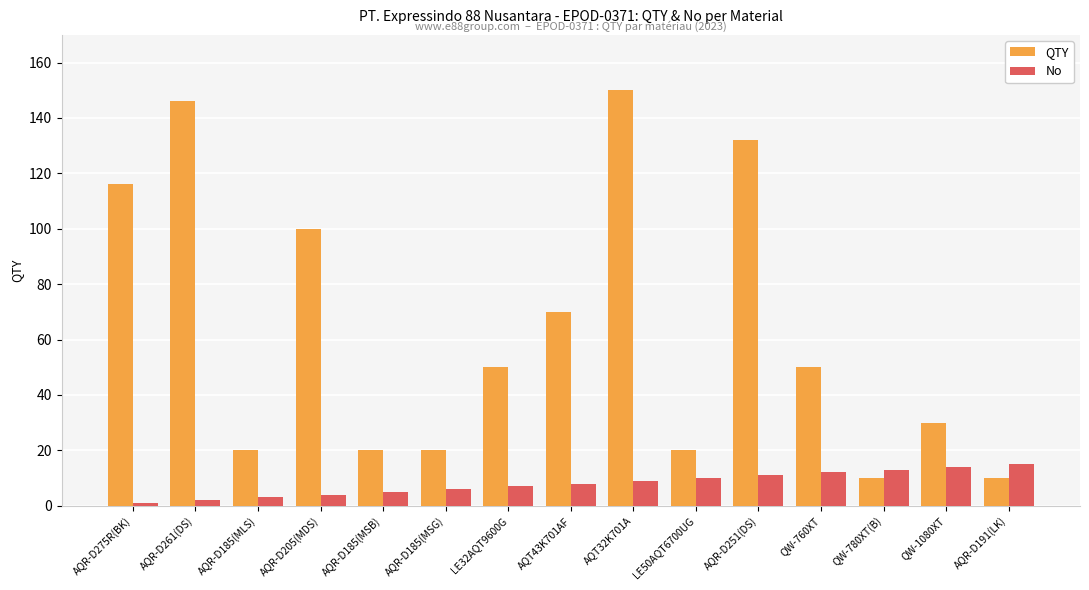

What is the total value across all series at AQR-D205(MDS)?

104